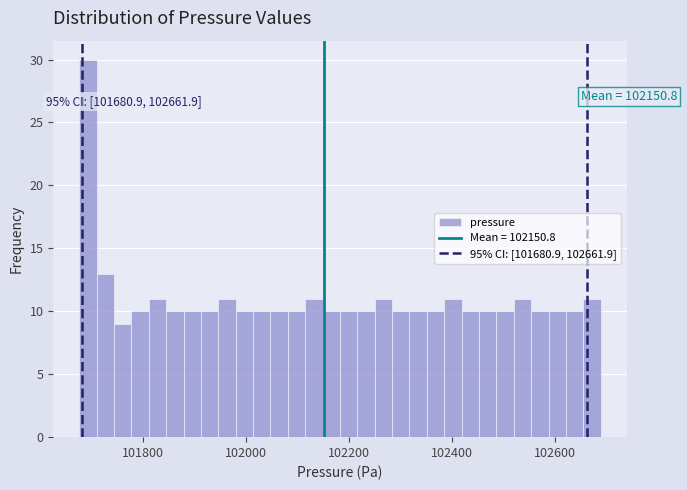

Around what value on the x-axis is the tallest bar? Give the approximate position of its centre, as read against the axis.

101700